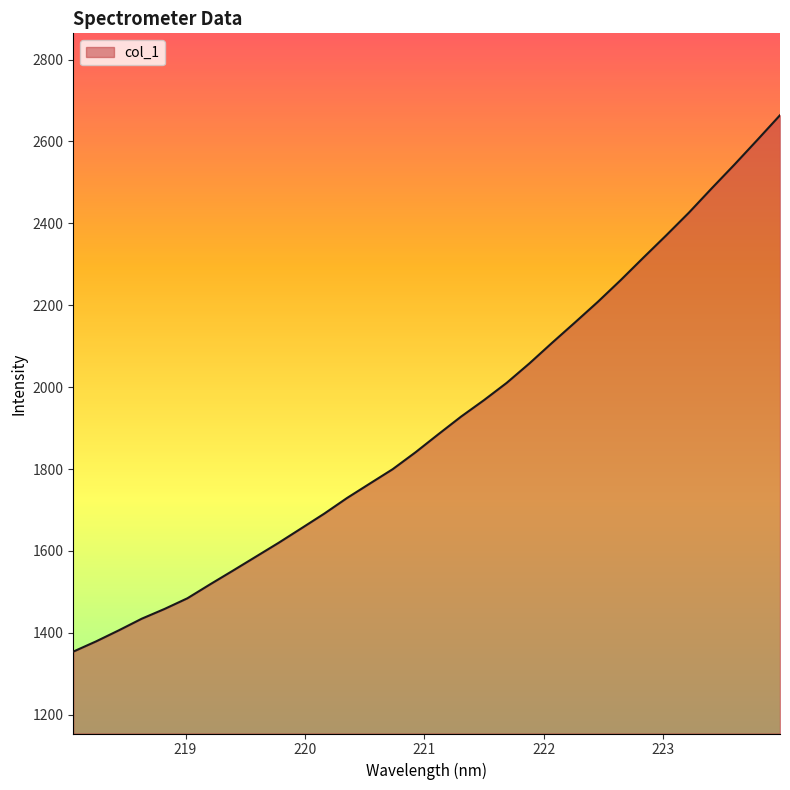

How many lines are shown in the chart?

1